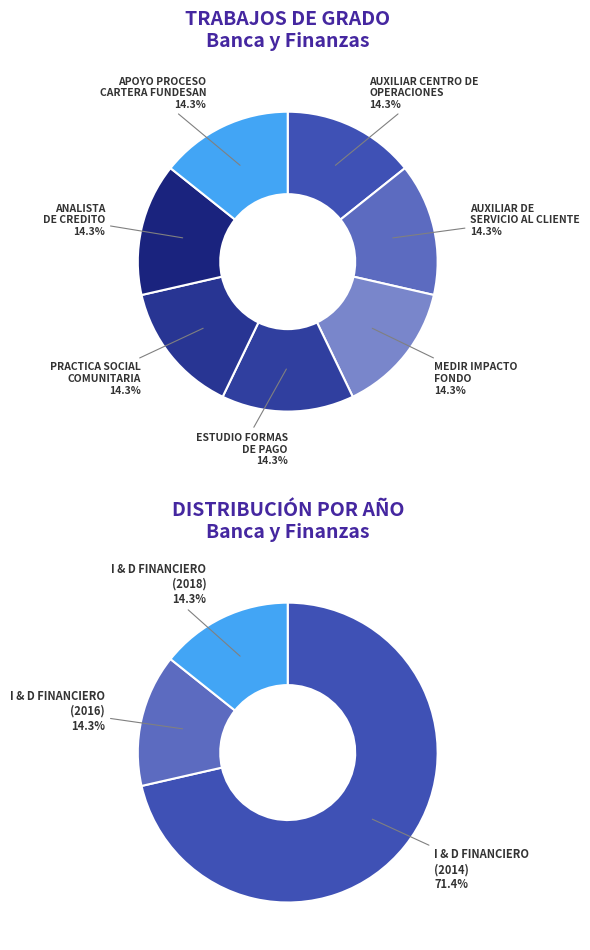

Which slice is the smallest?

AUXILIAR CENTRO DE
OPERACIONES